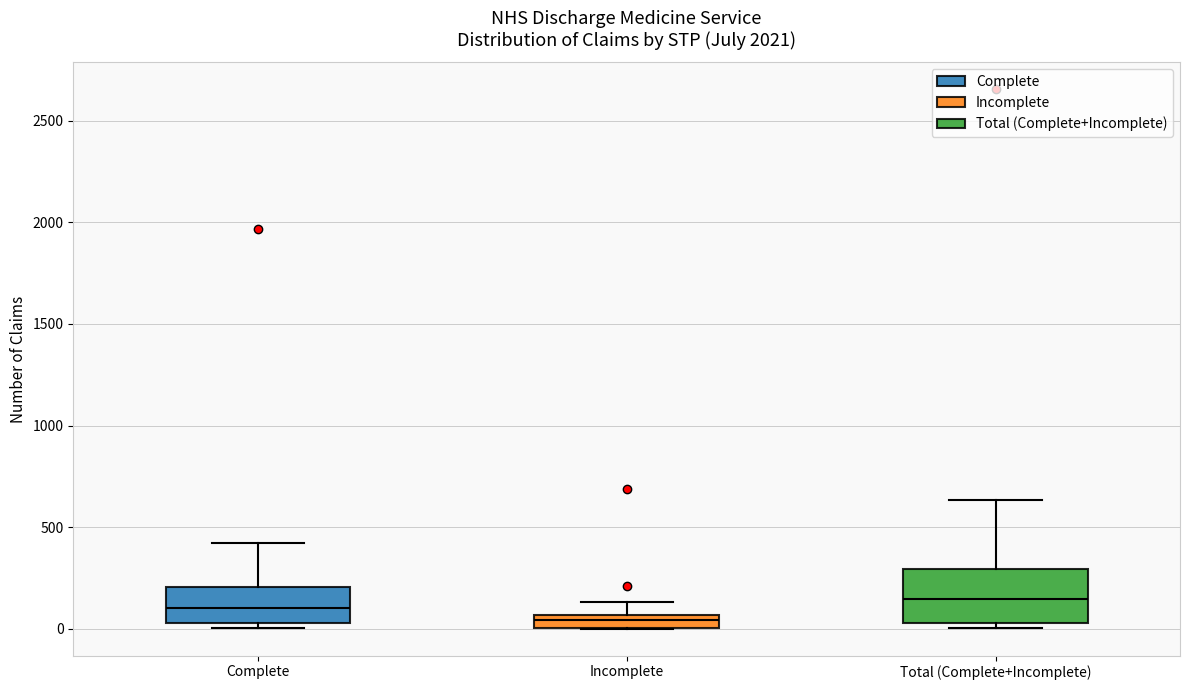

Comparing the boxes themselves (not the whiskers), which one is the tallest?

Total (Complete+Incomplete)